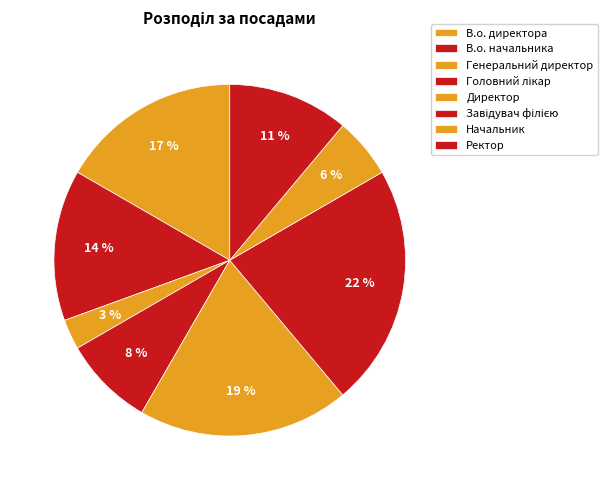

The В.о. начальника slice represents 14% of the pie. True or false?

True